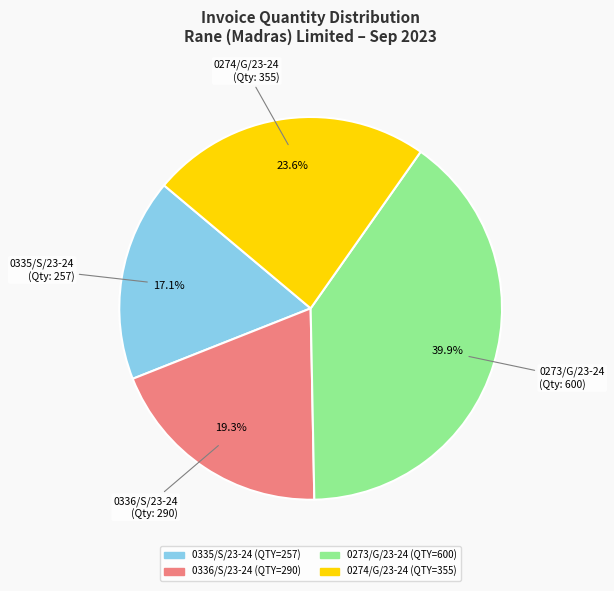

Which has a higher value, 0336/S/23-24 or 0335/S/23-24?

0336/S/23-24